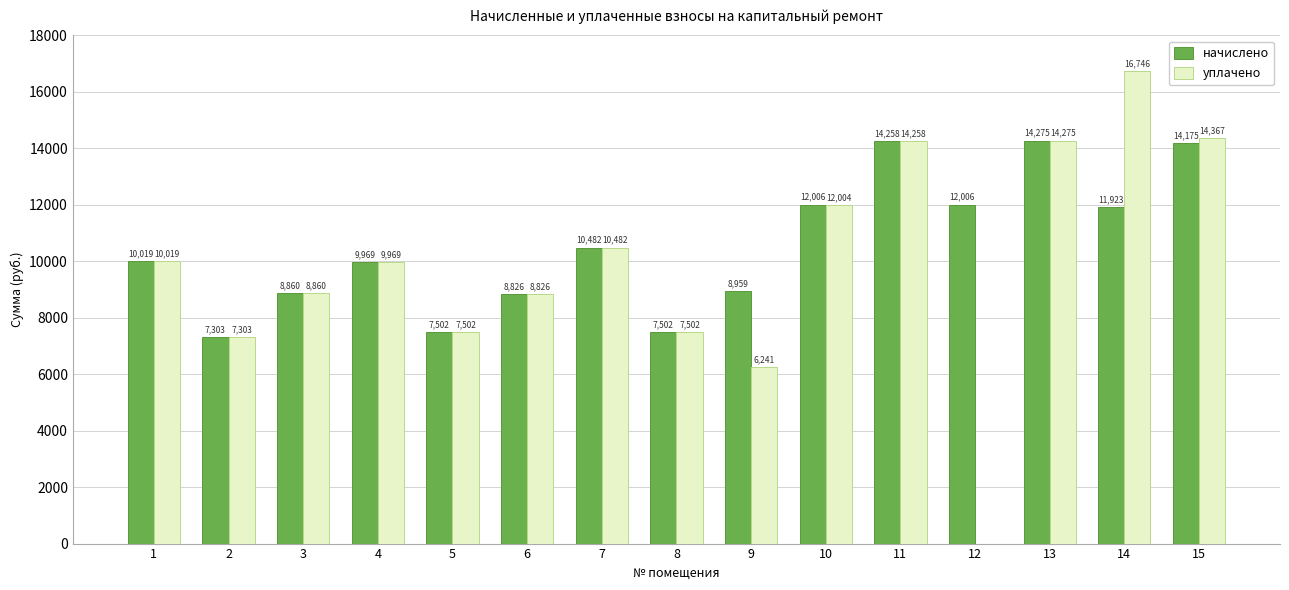

Is it true that уплачено equals 0.0 at 12?

True